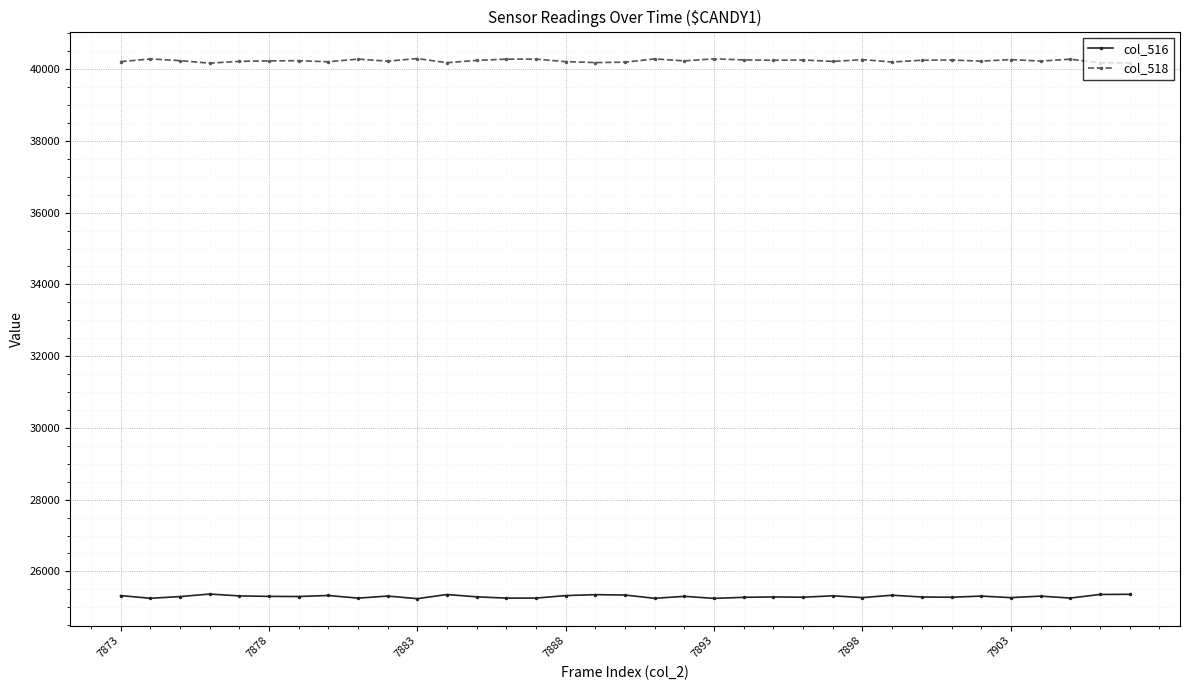

Rank the series by their maximum value, from lowest to highest.

col_516, col_518